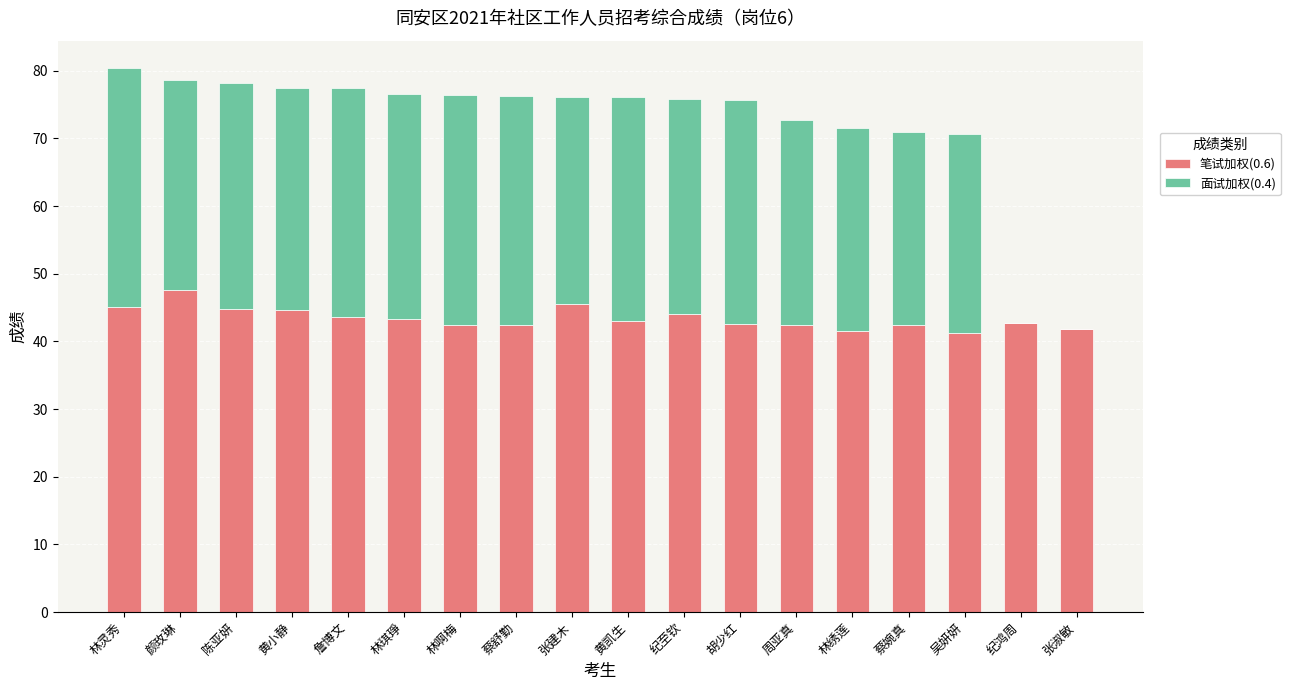

What is the total value across all series at 林啊梅?

76.4